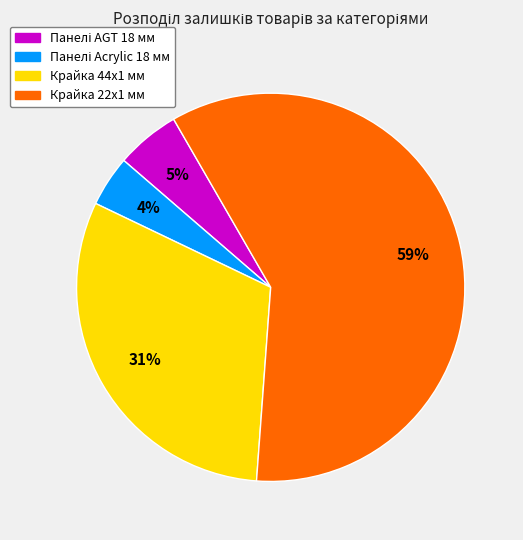

Is there any slice that represents more than half of the pie?

Yes